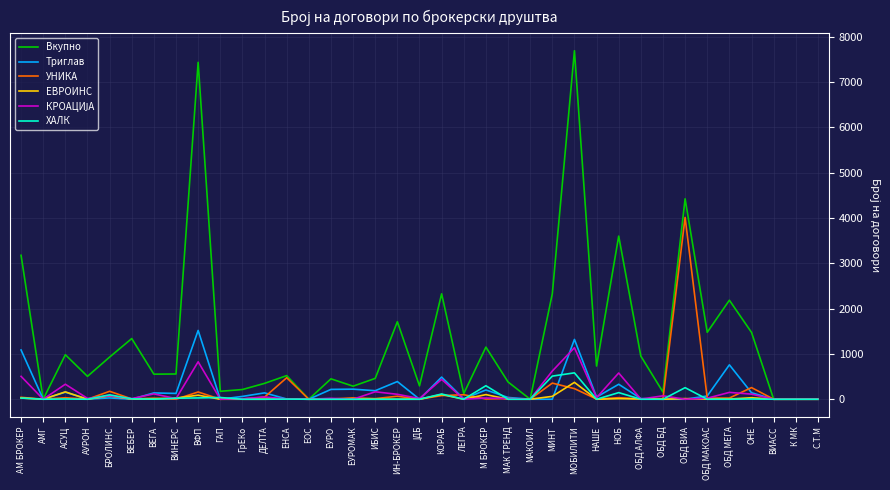

At which label does Вкупно reach its peak?

МОБИЛИТИ